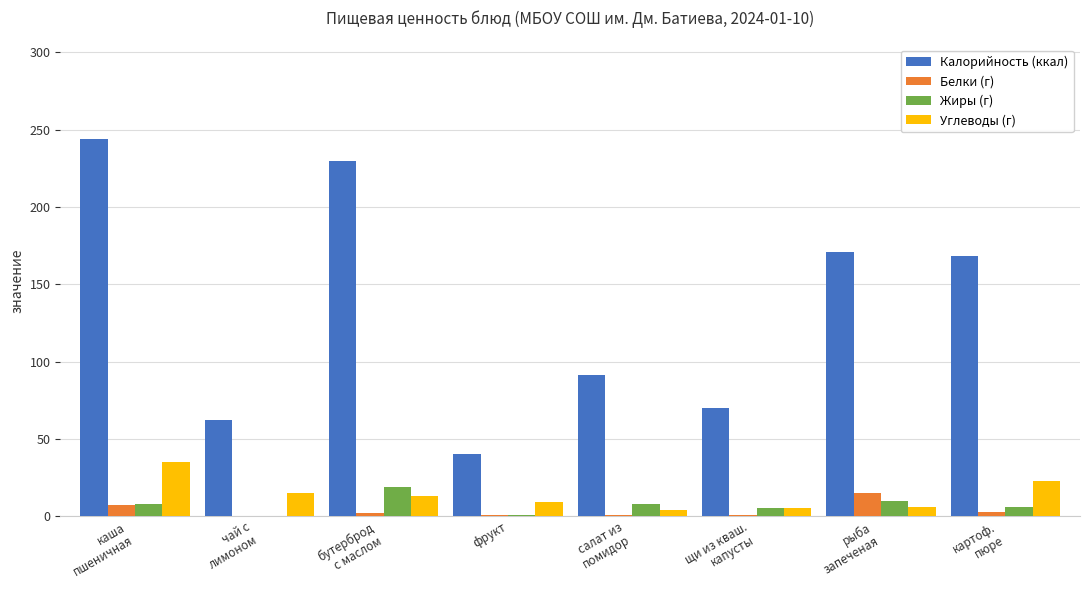

Which series has the largest total across all categories?

Калорийность (ккал)